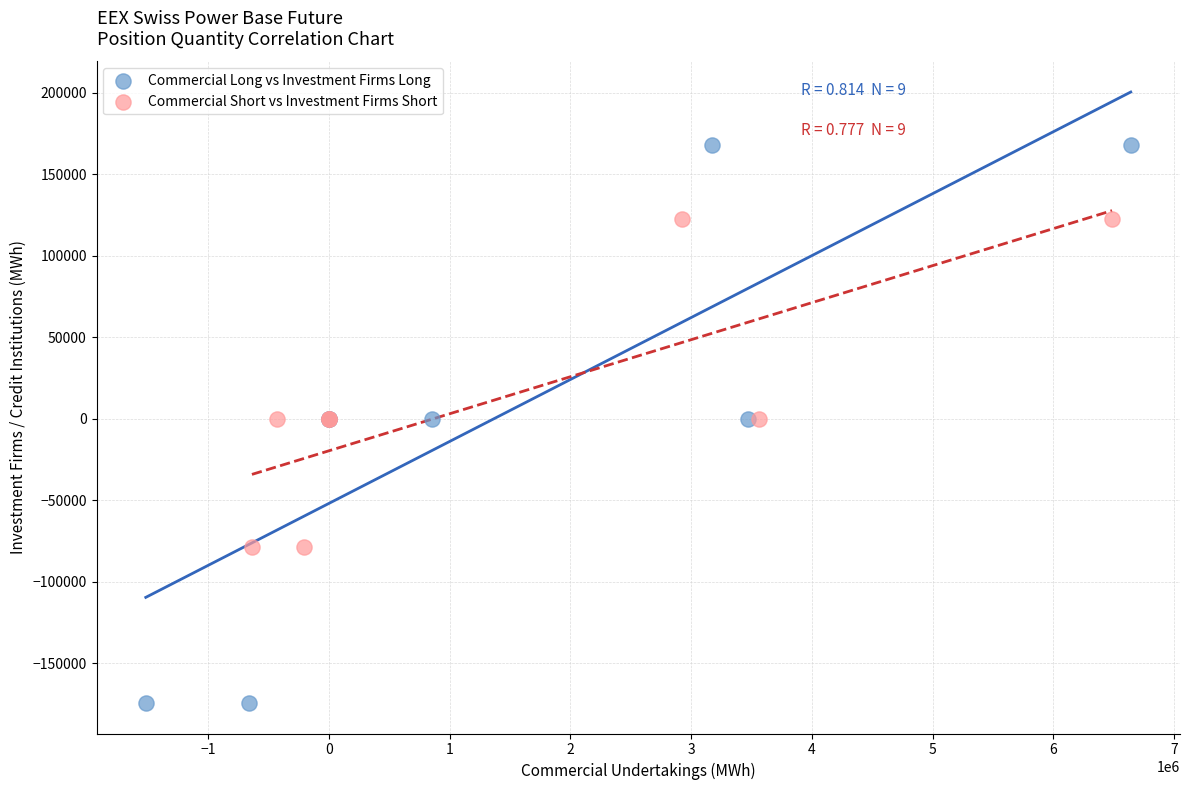

What are all the series names shown in the legend?

Commercial Long vs Investment Firms Long, Commercial Short vs Investment Firms Short